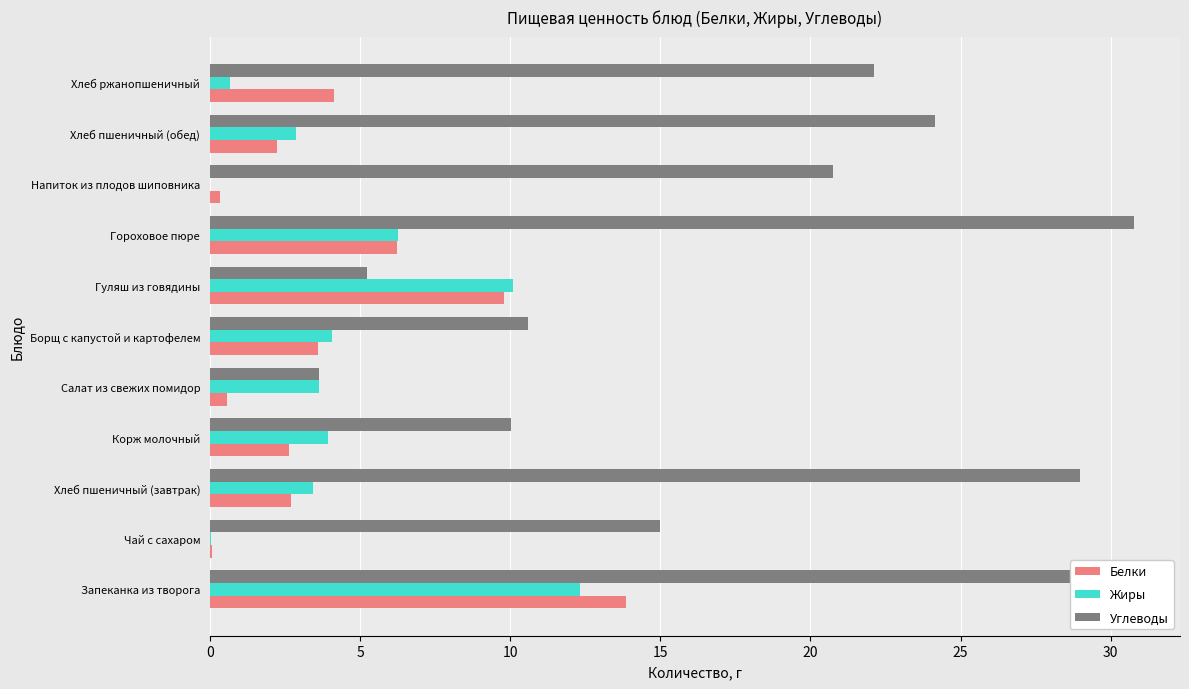

What is the sum of all Жиры values?

47.4